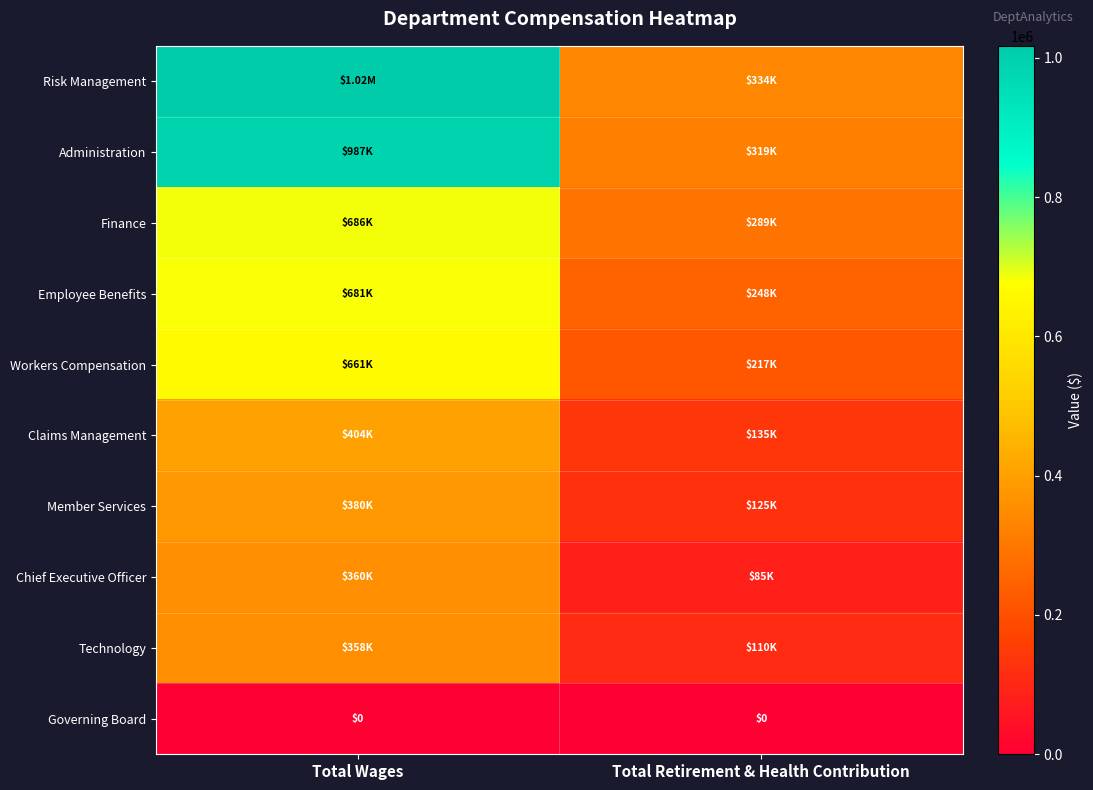

Is the value of Technology at Total Wages greater than the value of Governing Board at Total Wages?

Yes